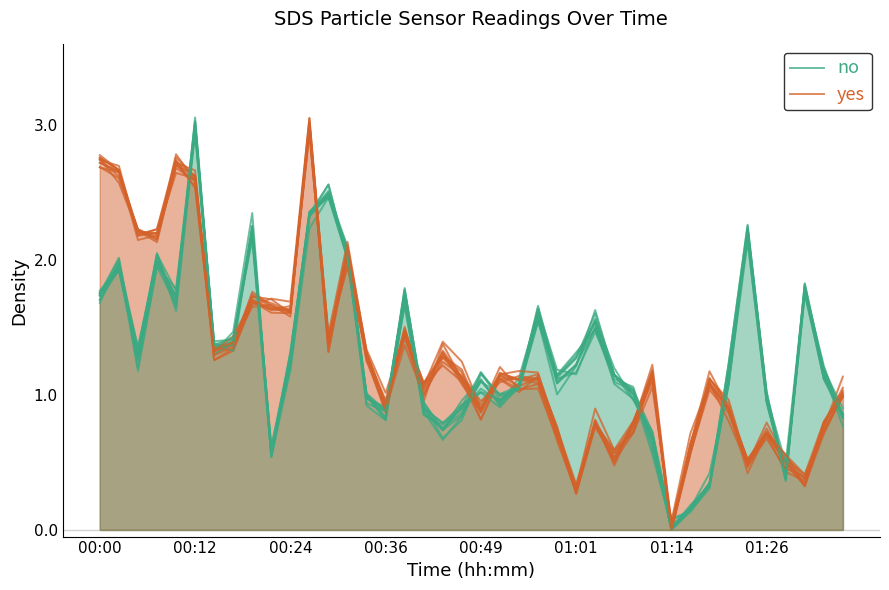

Is the value of yes at 01:01 greater than the value of no at 8?

Yes